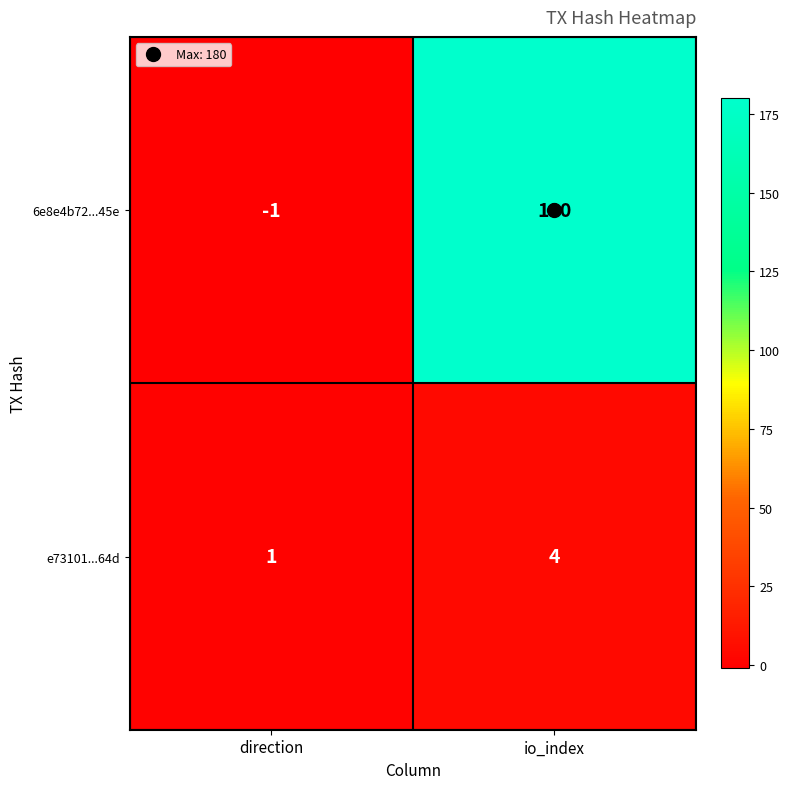

At which label is 6e8e4b72...45e closest to 89?

direction